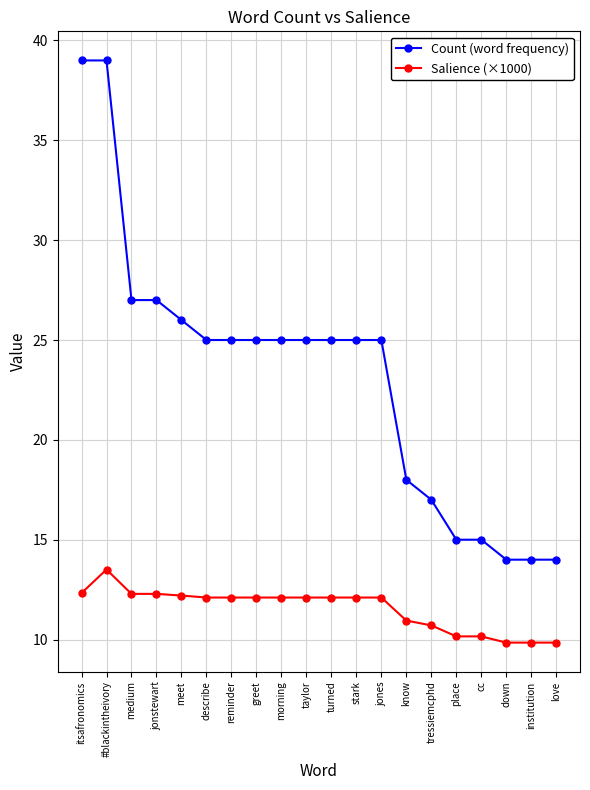

What is the value of the Count (word frequency) point at the 18th from the left?

14.0